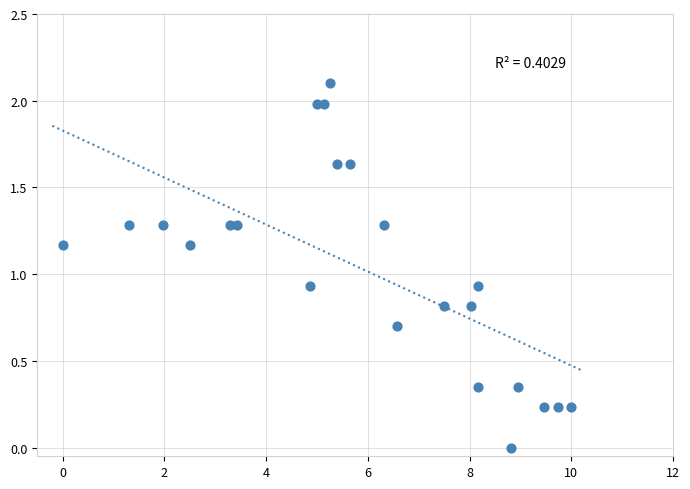

What is the range of Y values (max minus min)?

2.1